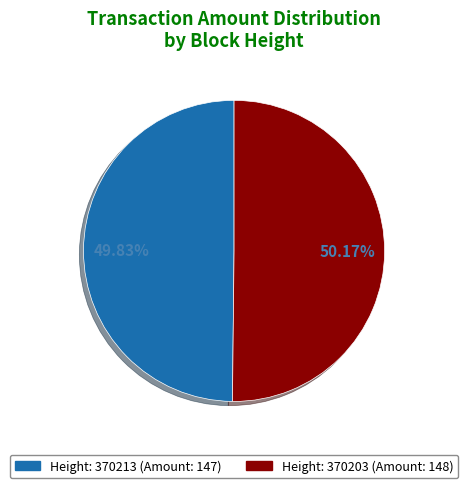

Is there any slice that represents more than half of the pie?

Yes